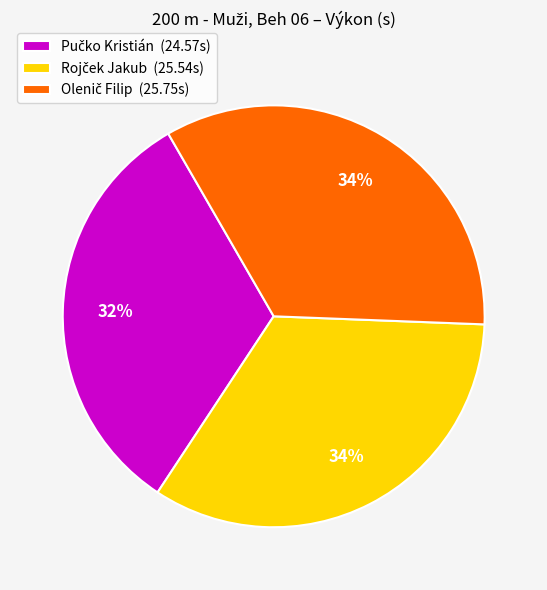

How many slices are in this pie chart?

3